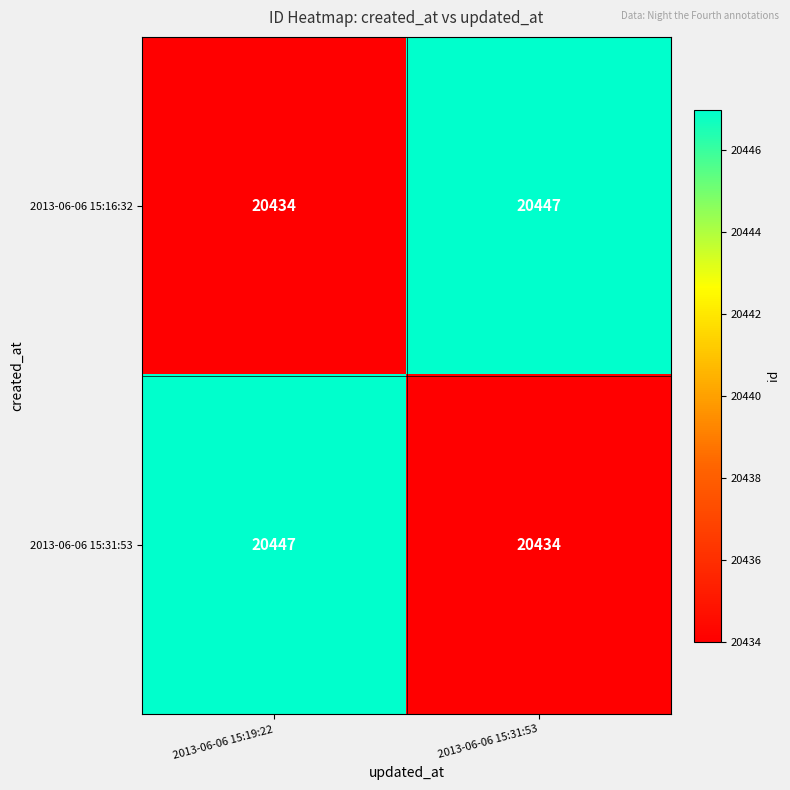

What is the sum of all 2013-06-06 15:31:53 values?

40881